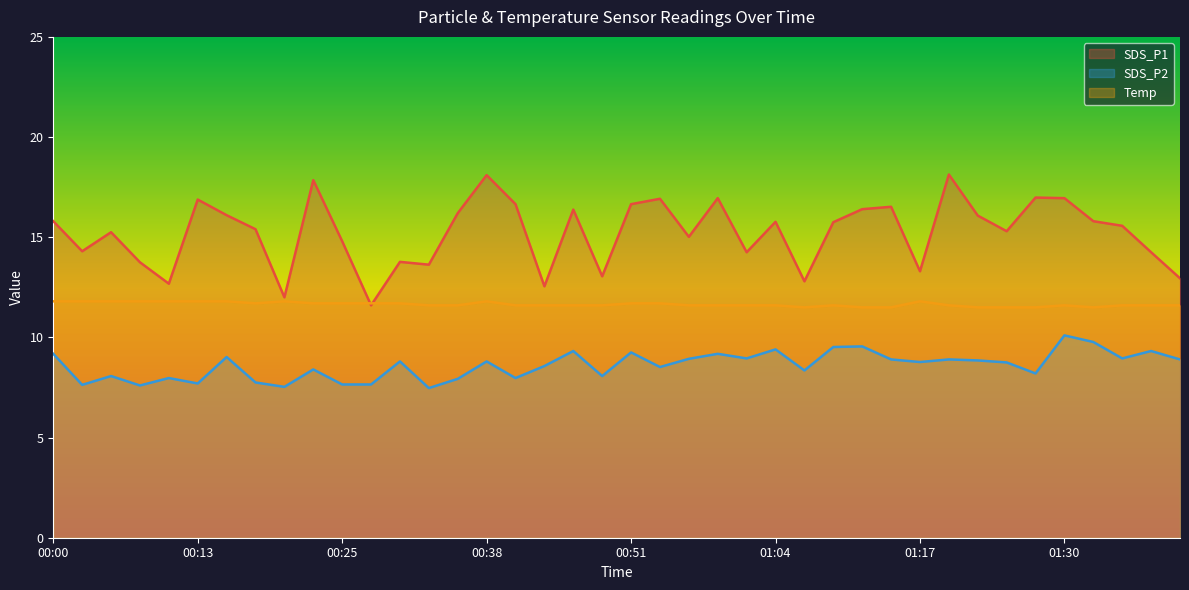

How many interior local valleys does the Temp series have?

3